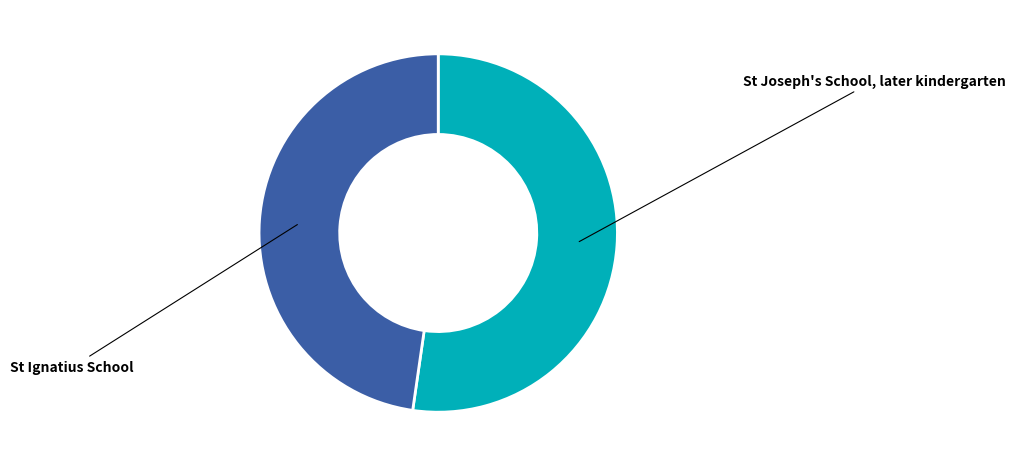

Count the number of slices in the pie.

2